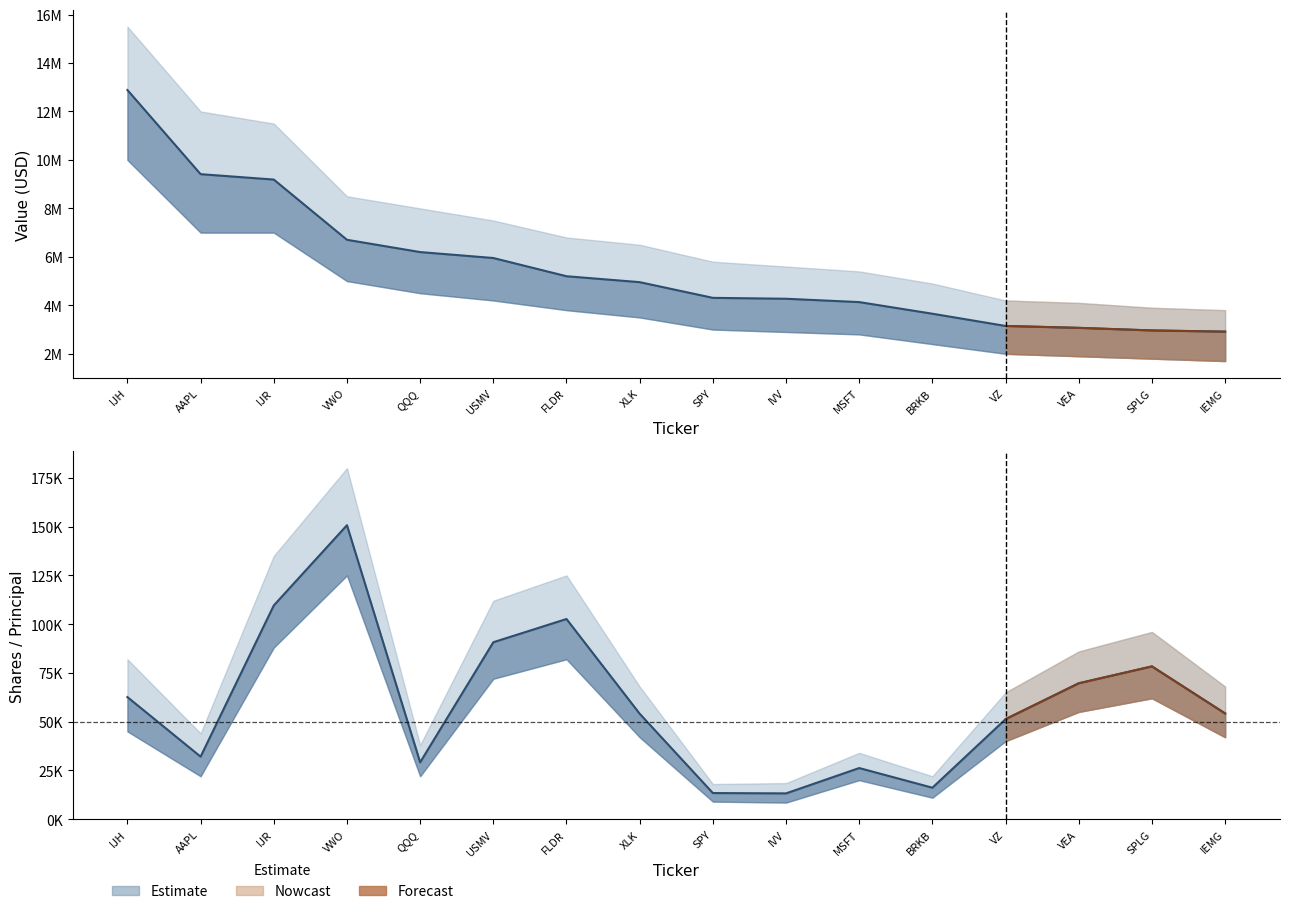

At which category is the sum across all series the highest?

IJH